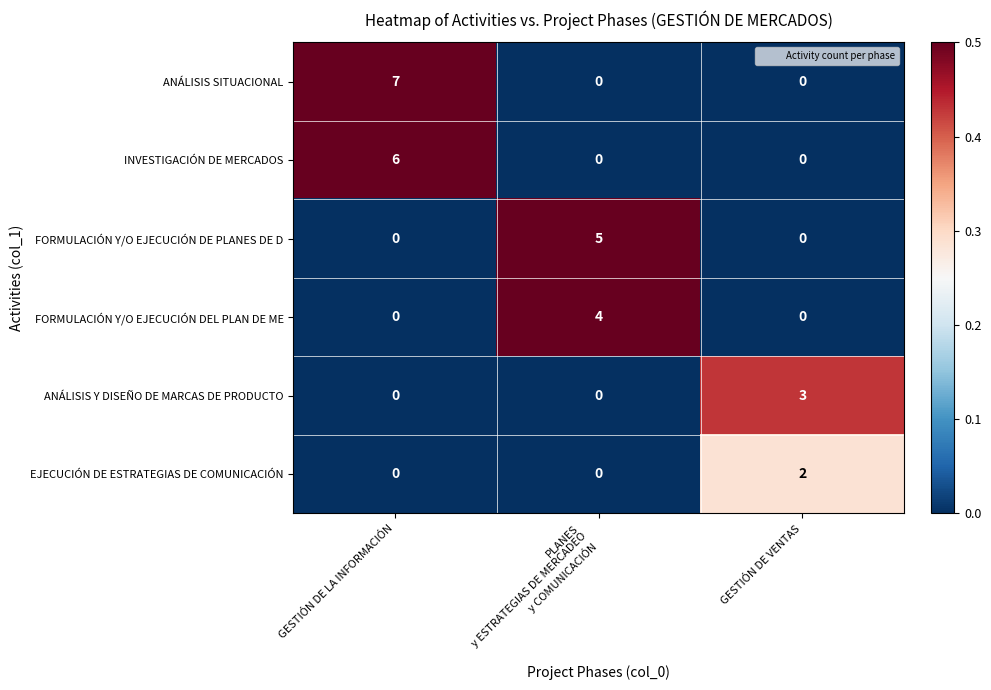

List the series in order of their overall mean, lowest first.

EJECUCIÓN DE ESTRATEGIAS DE COMUNICACIÓN, ANÁLISIS Y DISEÑO DE MARCAS DE PRODUCTO, FORMULACIÓN Y/O EJECUCIÓN DEL PLAN DE ME, FORMULACIÓN Y/O EJECUCIÓN DE PLANES DE D, INVESTIGACIÓN DE MERCADOS, ANÁLISIS SITUACIONAL